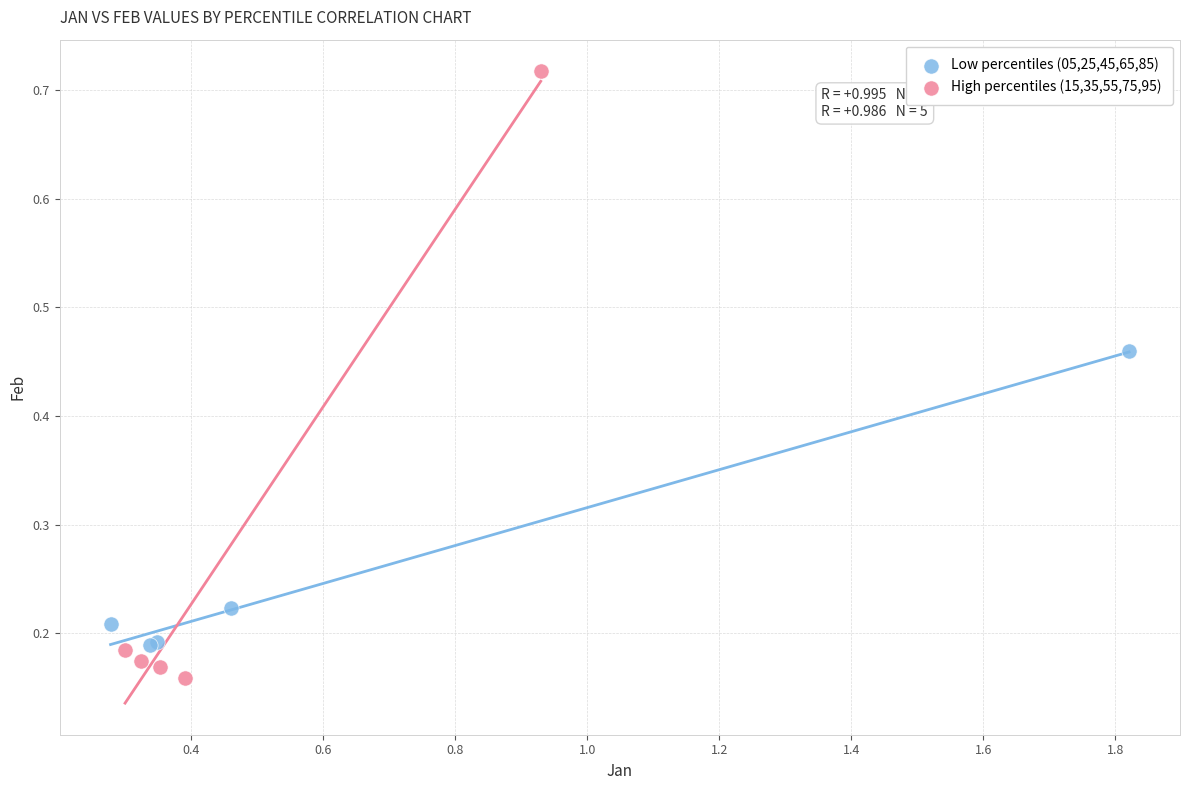

Which series has the widest spread of Y values?

High percentiles (15,35,55,75,95)